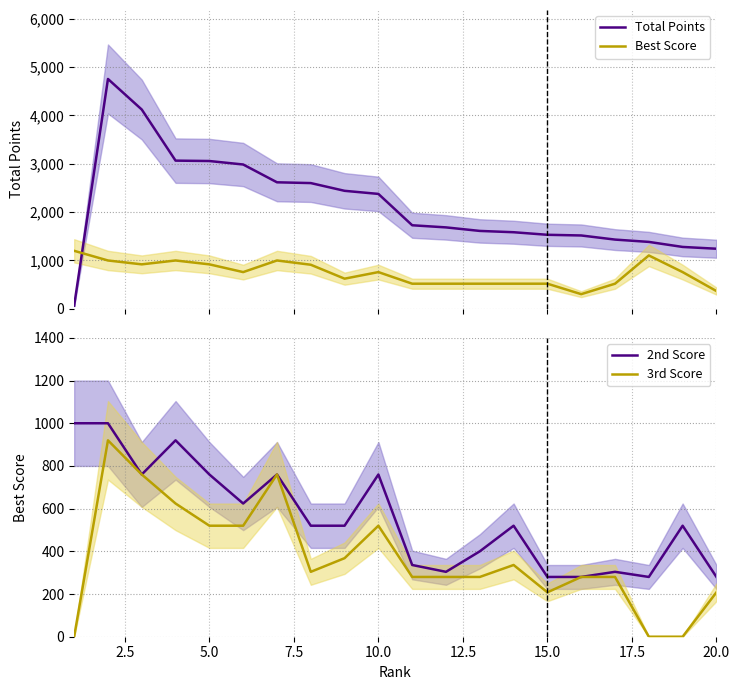

List the series in order of their peak value, highest first.

Total Points, Best Score, 2nd Score, 3rd Score